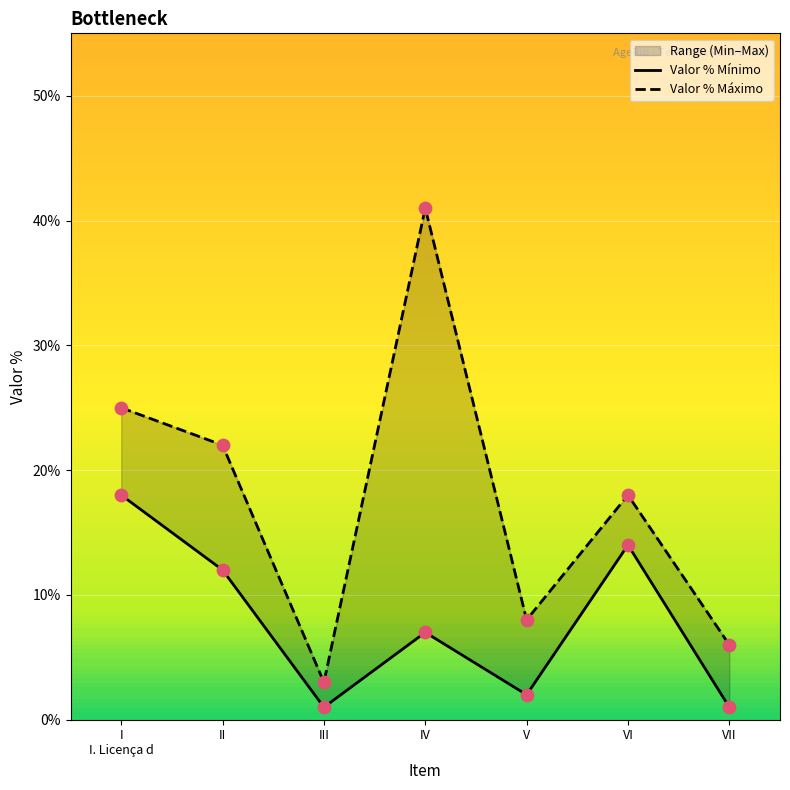

Which series has the largest Y range (max minus min)?

Valor % Máximo